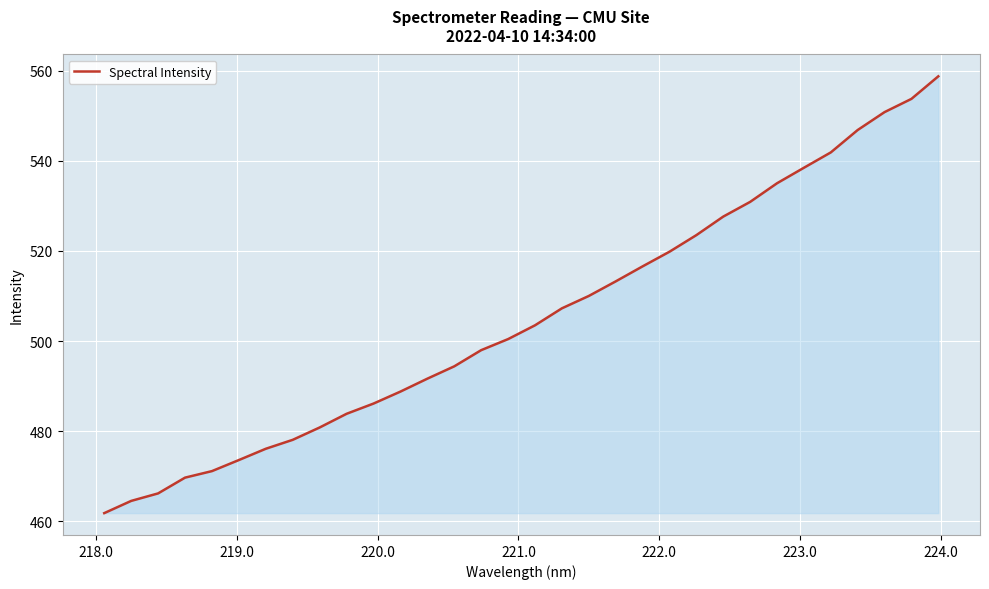

What is the difference between the maximum and minimum values?

96.9